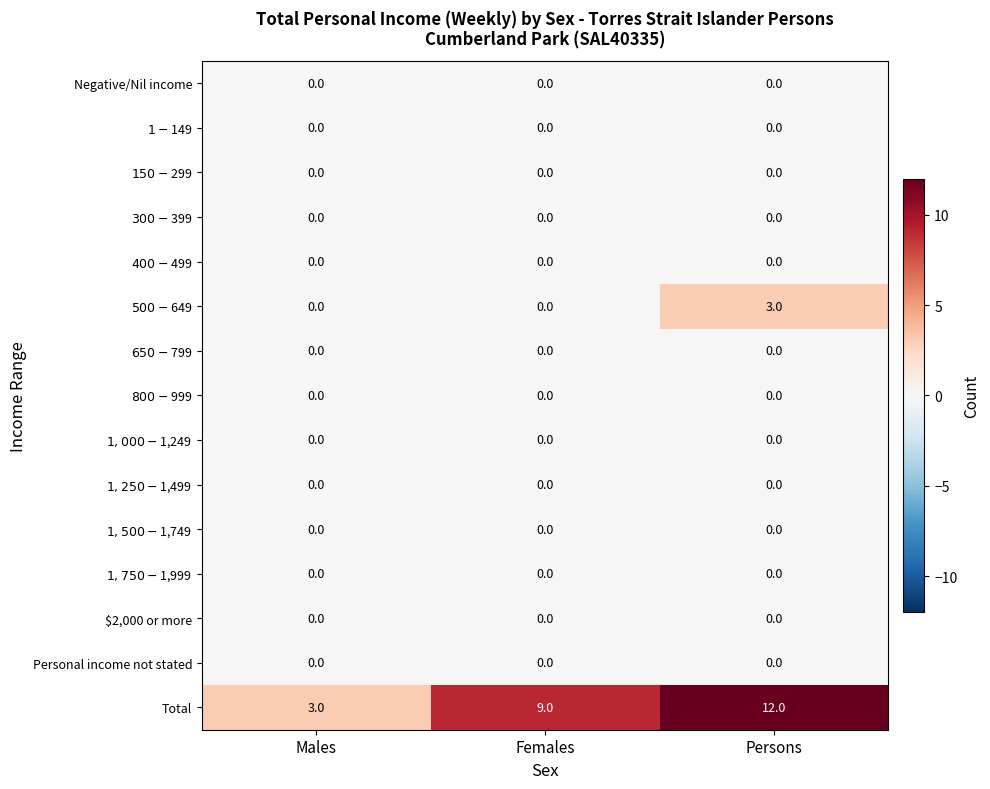

How many data points does each series have?

3